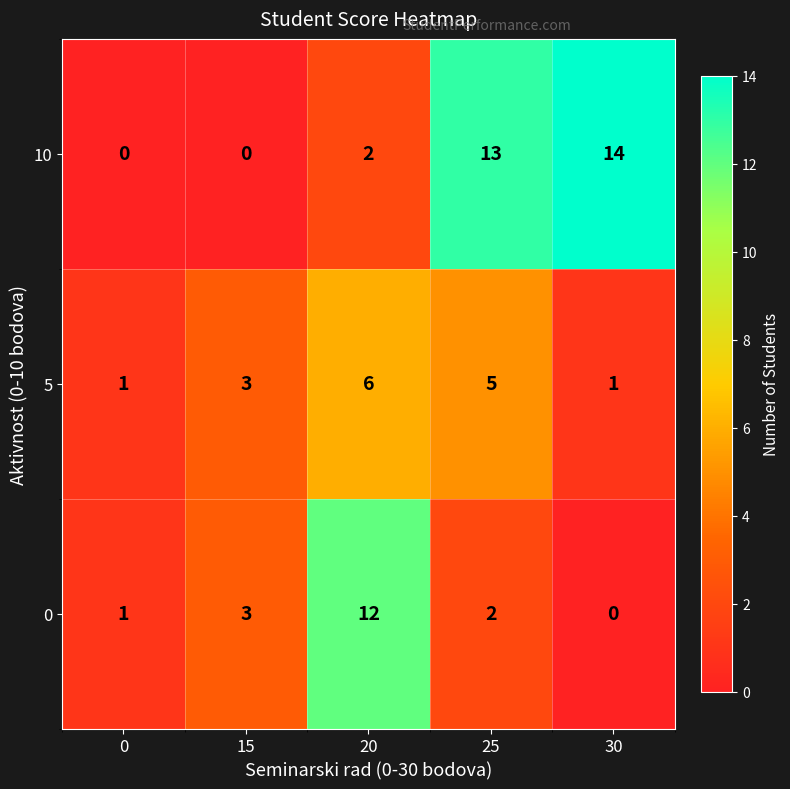

The 10 series shows 13 at 25. True or false?

True